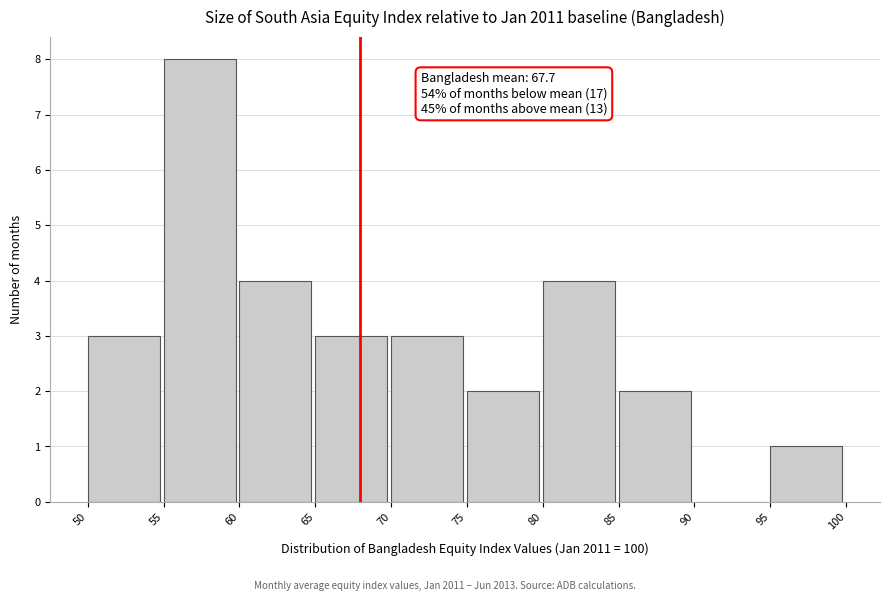

Over which range of the x-axis is the bar tallest?

55 to 60